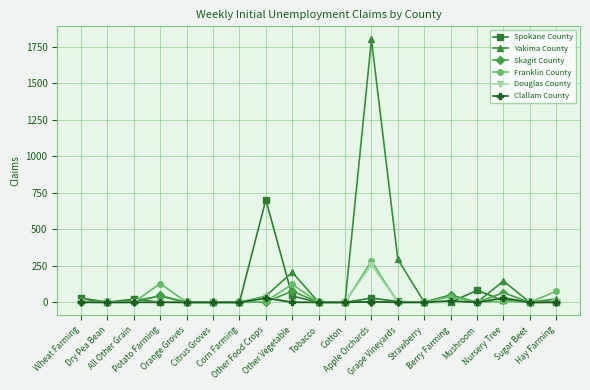

True or false: Douglas County has more than 0 points higher than both neighbors.

True